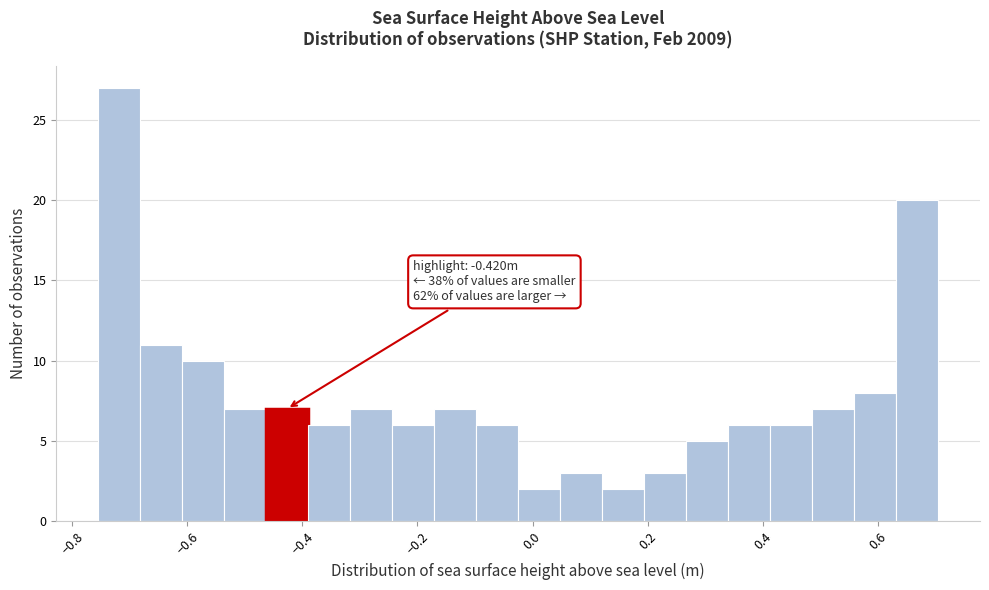

Around what value on the x-axis is the tallest bar? Give the approximate position of its centre, as read against the axis.

-0.72